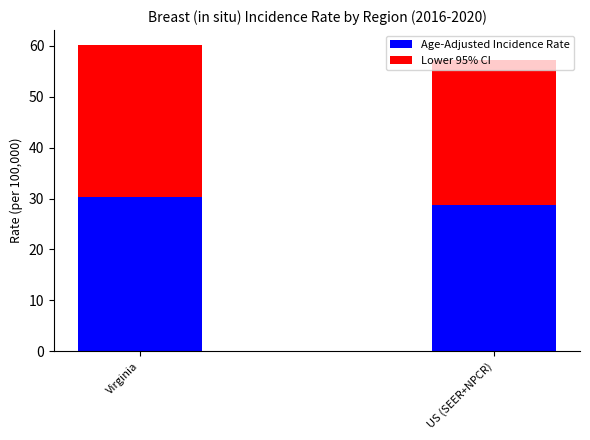

What is the difference between the Age-Adjusted Incidence Rate values at US (SEER+NPCR) and Virginia?

1.7